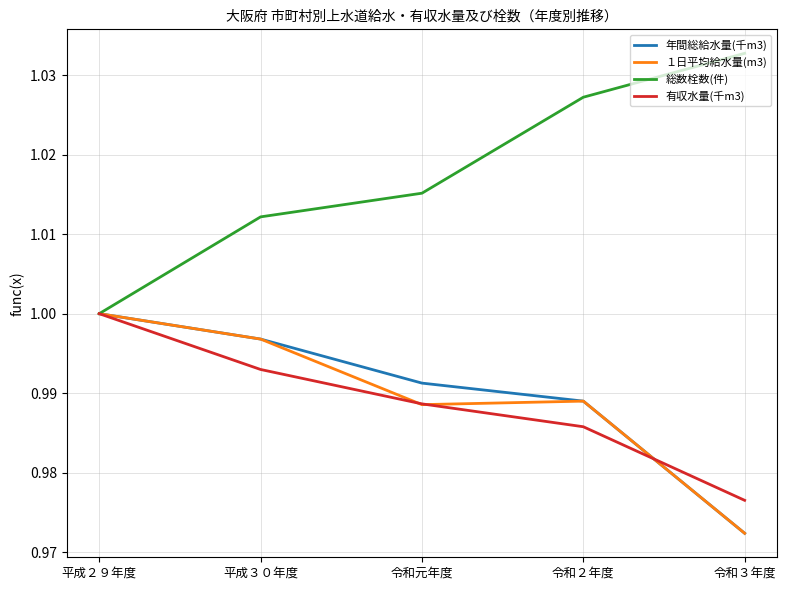

What are all the series names shown in the legend?

年間総給水量(千m3), １日平均給水量(m3), 総数栓数(件), 有収水量(千m3)